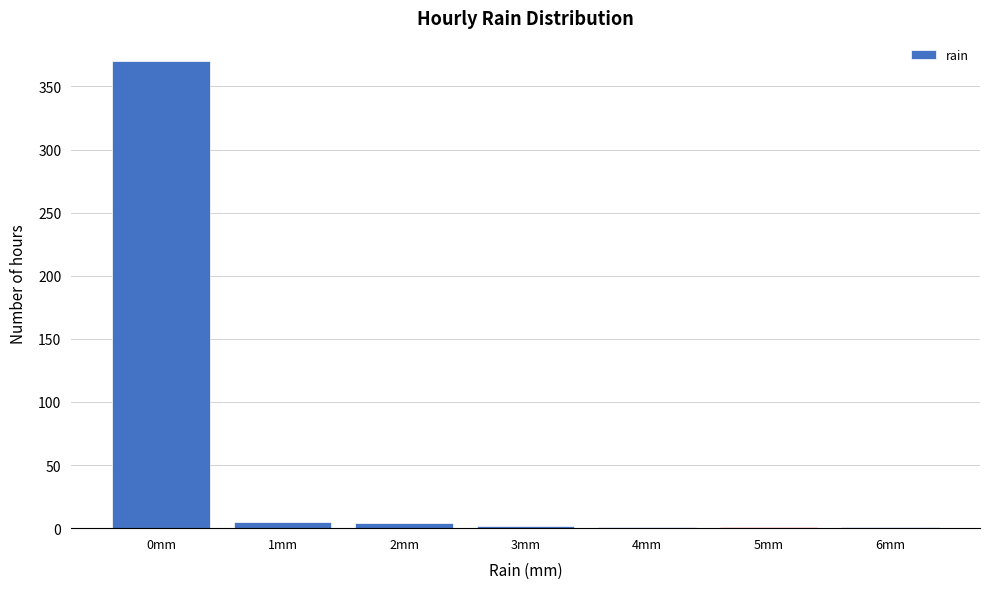

Reading left to right, list every bar in this chart as the range it spans on the x-axis followed by its height. The values are not printed on the chart, so give them approximately, as read against the axis.

-0.5 to 0.5: 370
0.5 to 1.5: 5
1.5 to 2.5: under 5
2.5 to 3.5: under 5
3.5 to 4.5: under 5
4.5 to 5.5: under 5
5.5 to 6.5: under 5